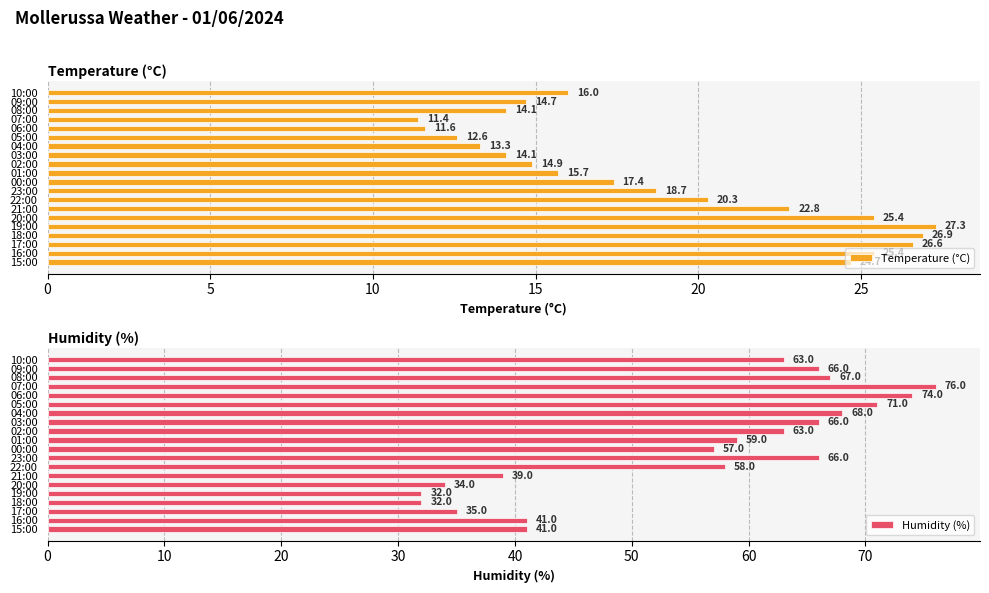

Count the number of data series in this chart.

2